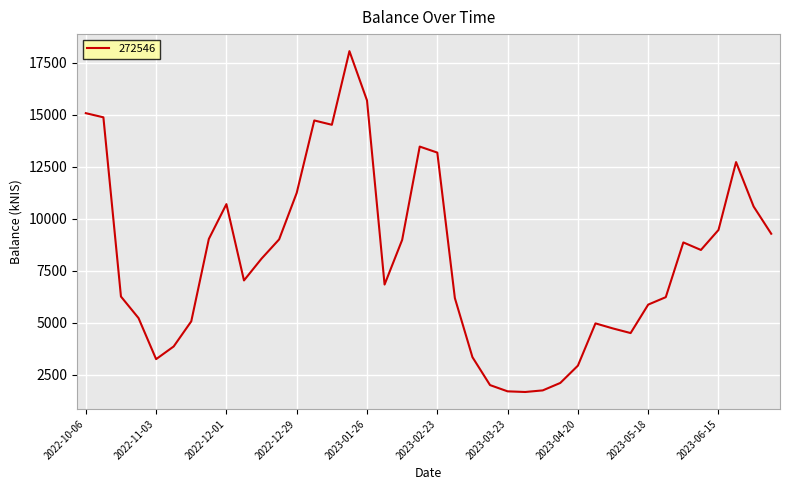

What is the greatest value displayed?

18063.4